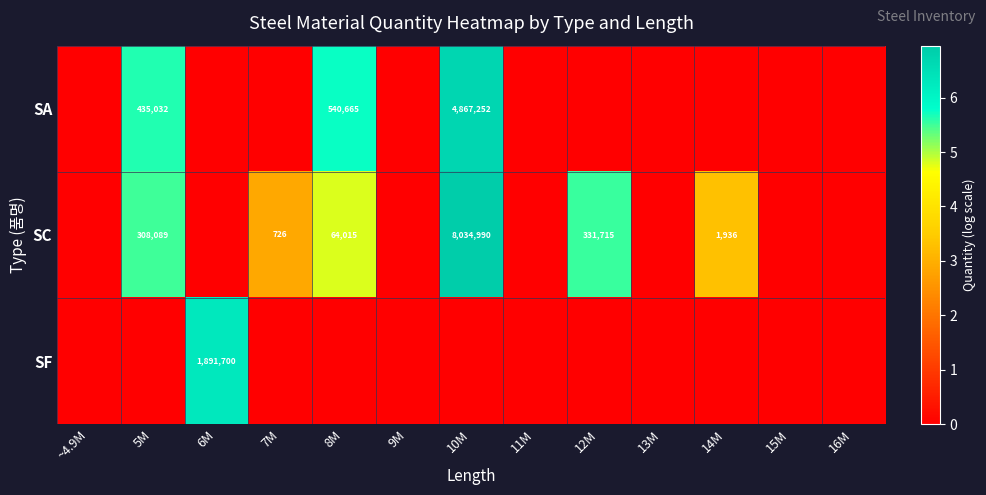

True or false: SC has a value of 308089 at 5M.

True